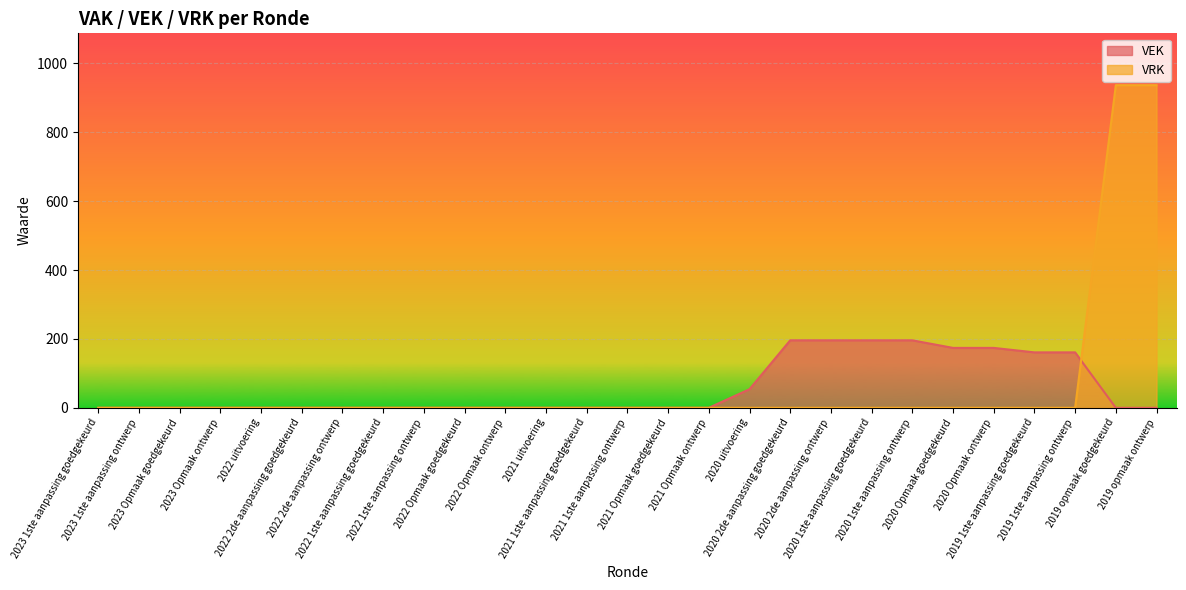

What are all the series names shown in the legend?

VEK, VRK